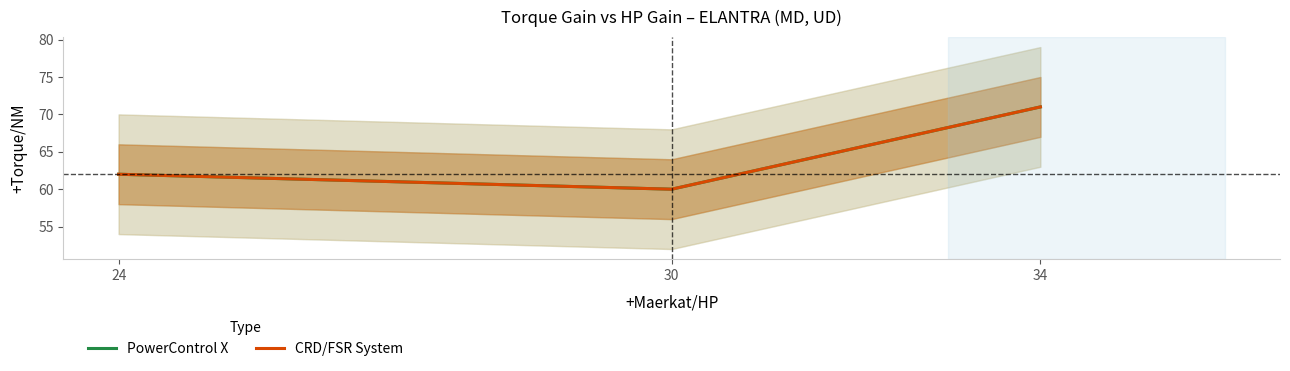

At how many categories does at least one series exceed 70?

1